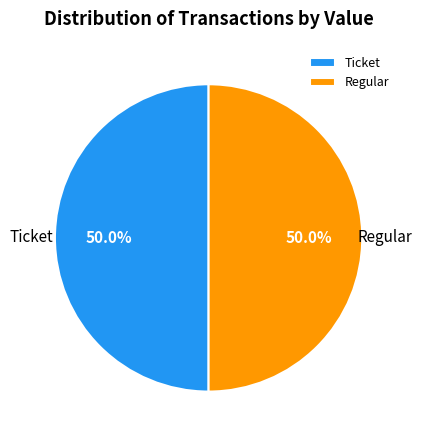

What is the ratio of the value at Regular to the value at Ticket?

1.0